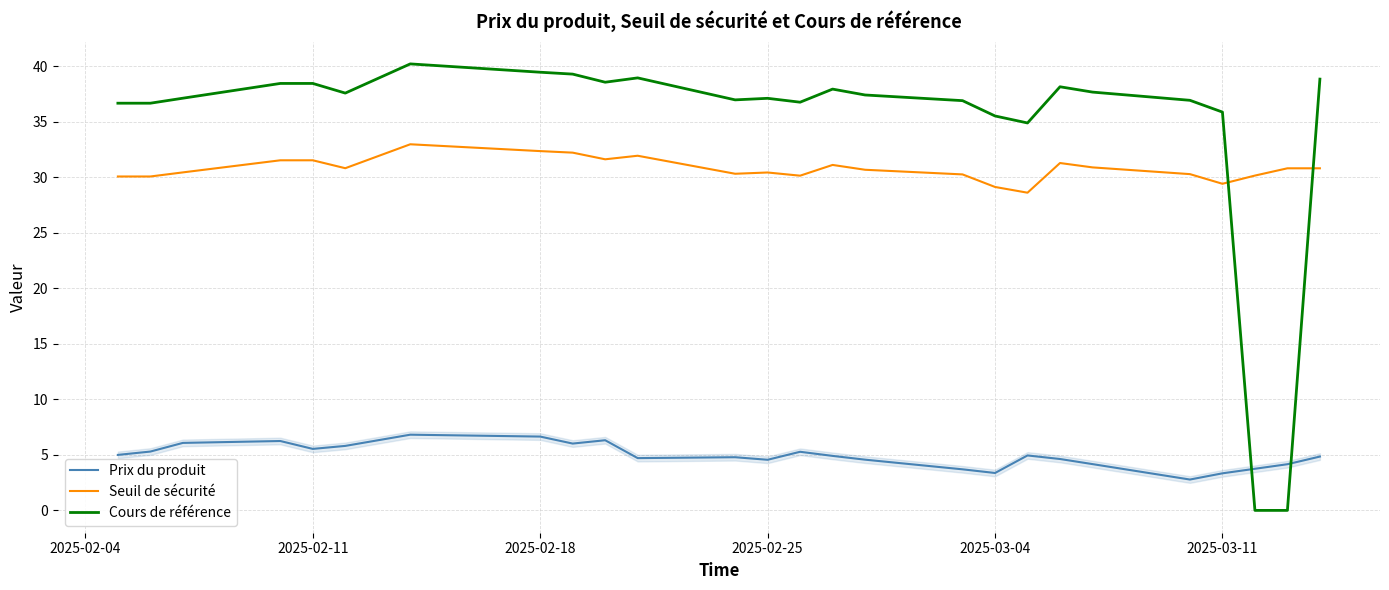

List the series in order of their peak value, highest first.

Cours de référence, Seuil de sécurité, Prix du produit